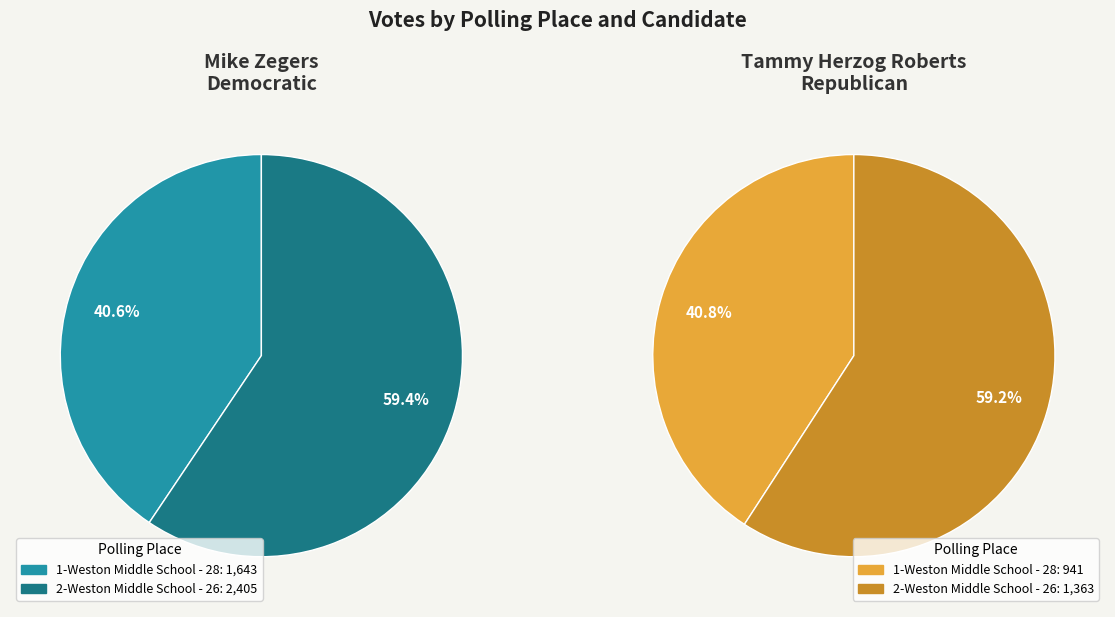

What percentage is the 1-Weston Middle School - 28 slice, to the nearest percent?

41%